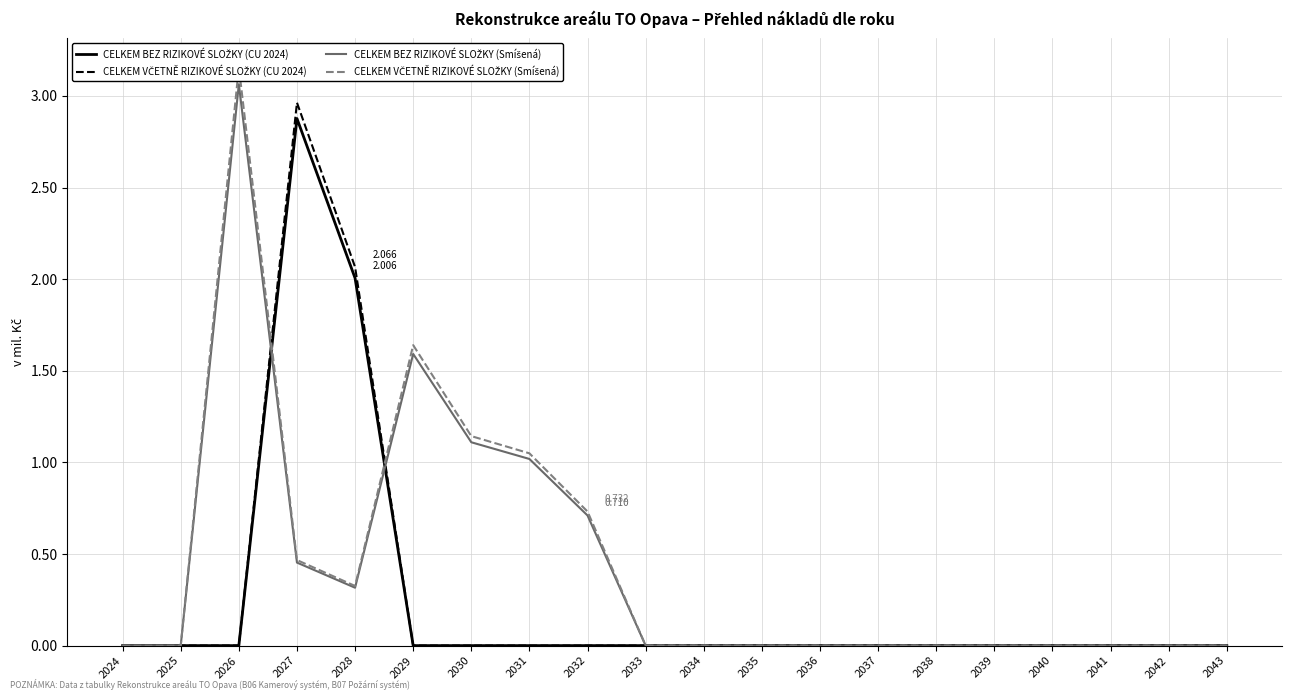

Which series has the largest total across all categories?

CELKEM VČETNĚ RIZIKOVÉ SLOŽKY (Smíšená)